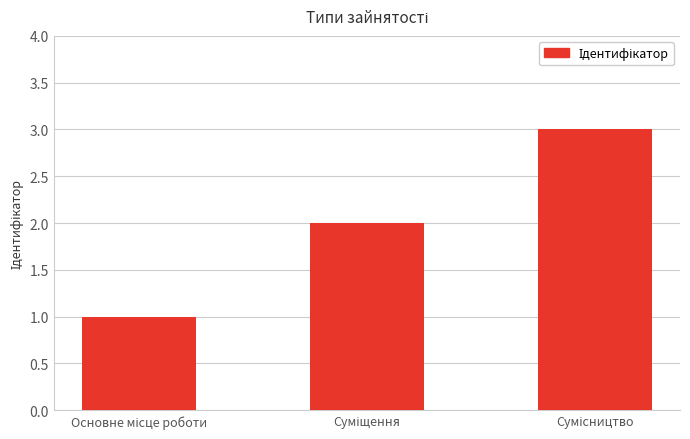

What is the sum of all values?

6